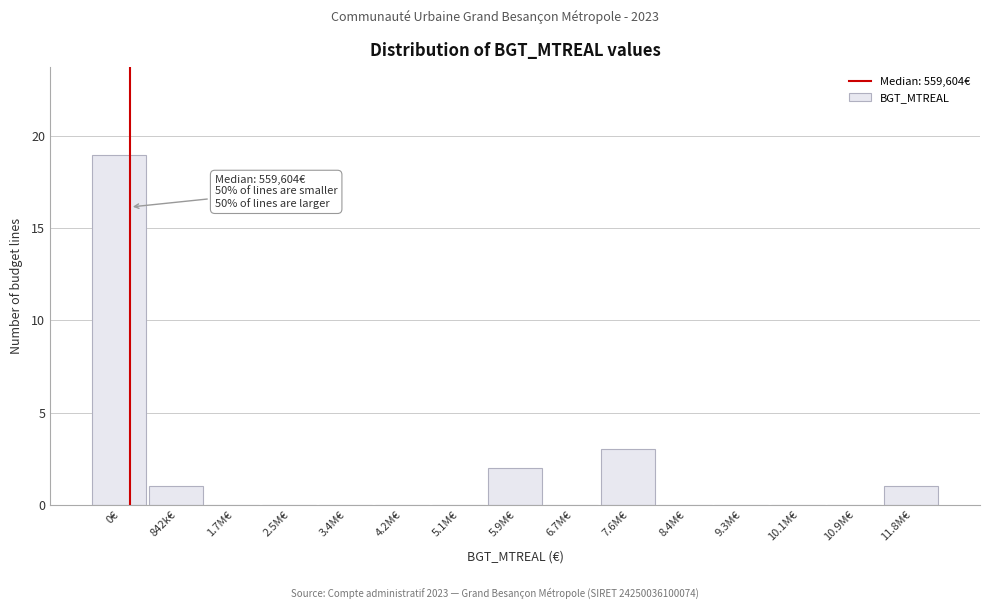

Reading left to right, list all the values displayed in this chart.

0€=19	842k€=1	1.7M€=0	2.5M€=0	3.4M€=0	4.2M€=0	5.1M€=0	5.9M€=2	6.7M€=0	7.6M€=3	8.4M€=0	9.3M€=0	10.1M€=0	10.9M€=0	11.8M€=1